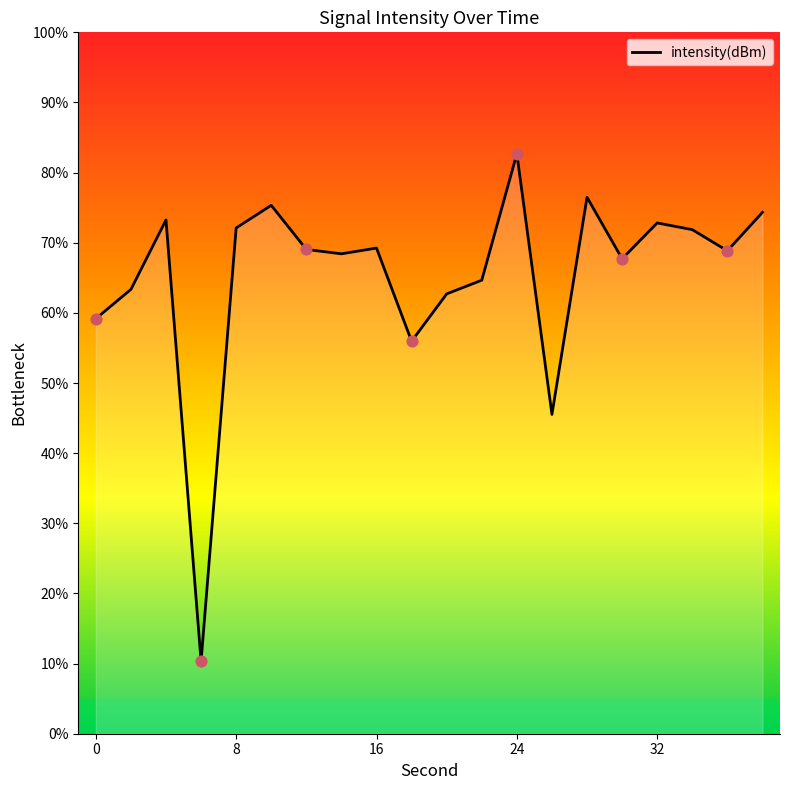

What is the minimum value shown in the chart?

10.3